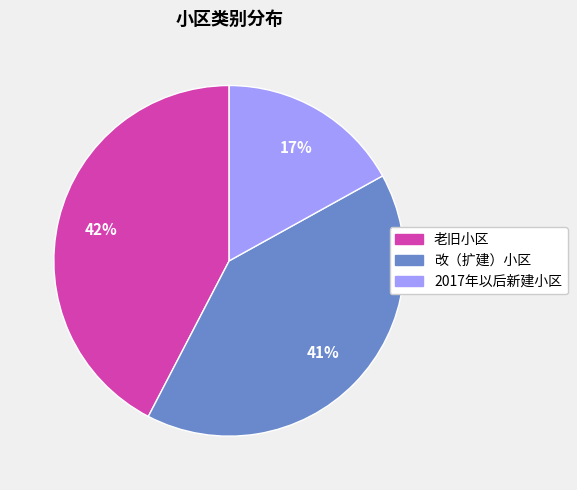

How many segments does this pie chart have?

3